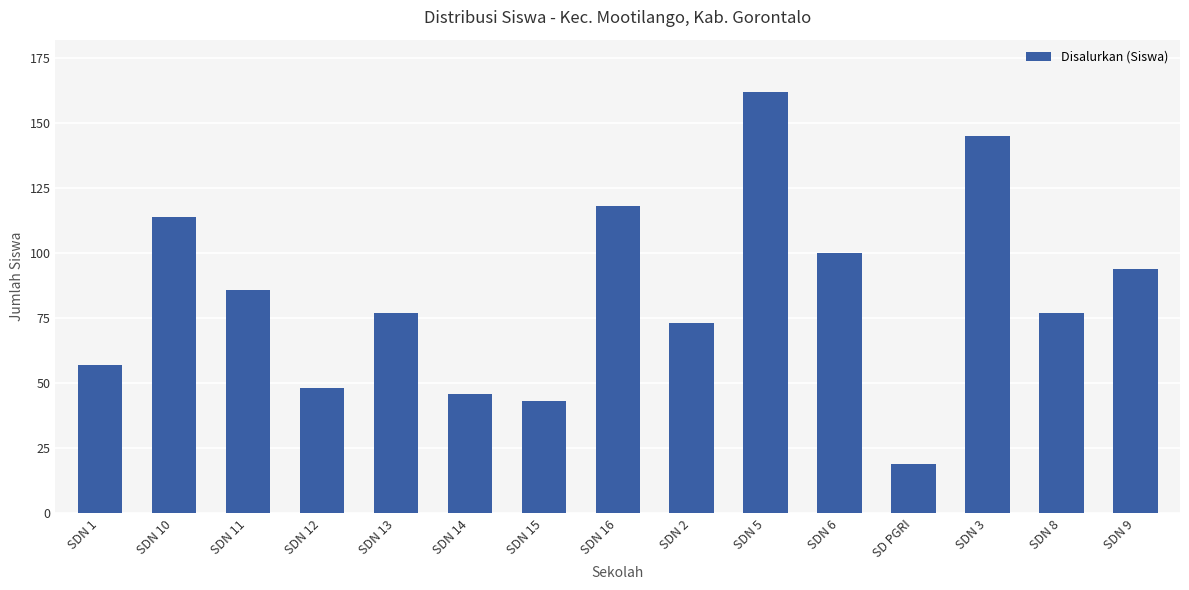

What is the average value?

84